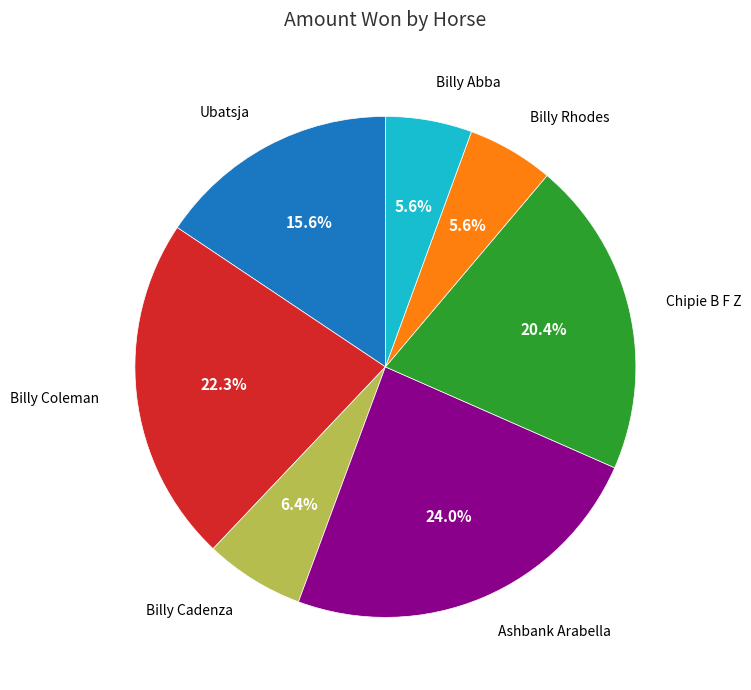

Is Billy Abba the majority of the pie?

No